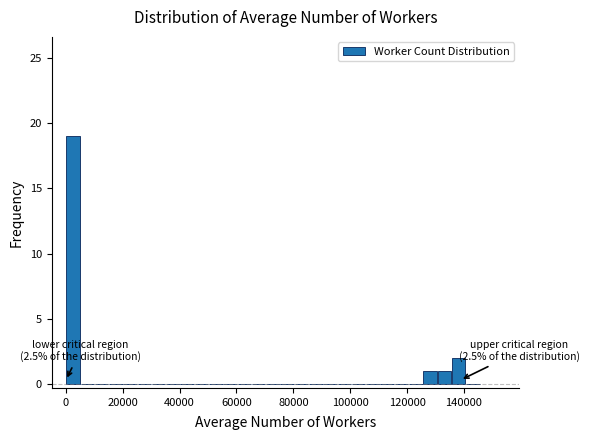

Around what value on the x-axis is the tallest bar? Give the approximate position of its centre, as read against the axis.

2000